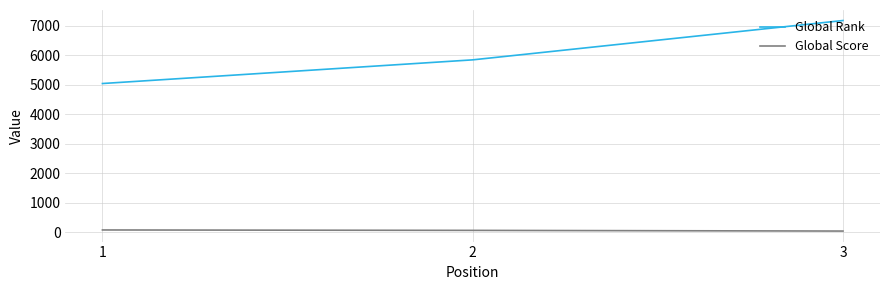

What is the sum of the Global Rank values at 2 and 3?

13020